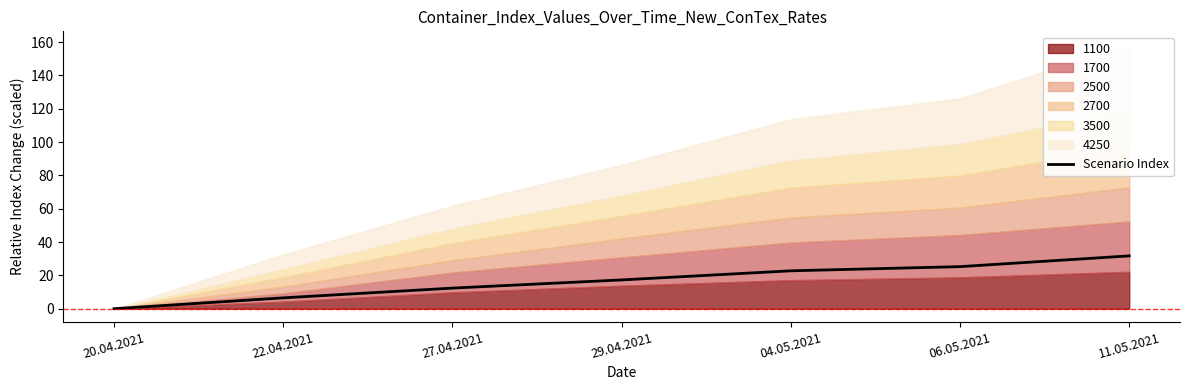

What is the average value?

16.5